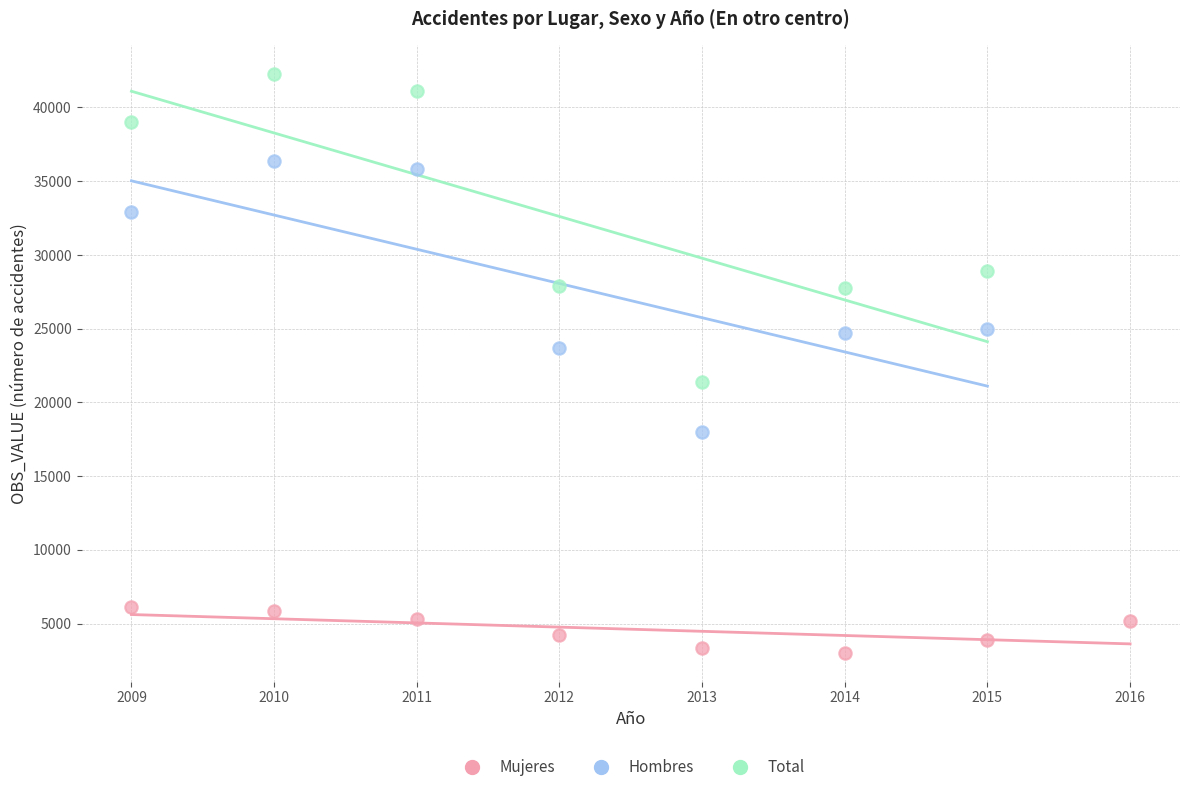

Which series reaches the minimum Y coordinate?

Mujeres